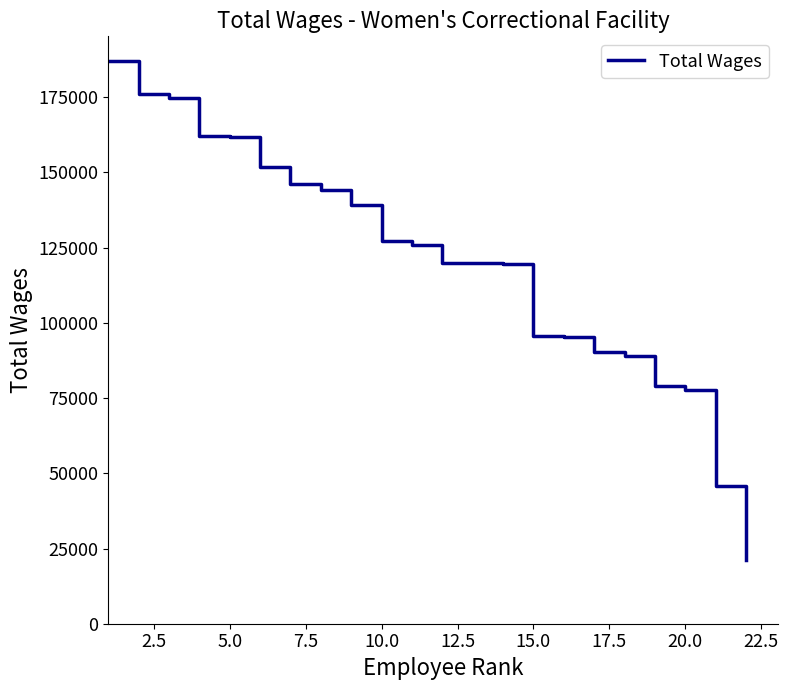

What is the difference between the maximum and minimum values?

165680